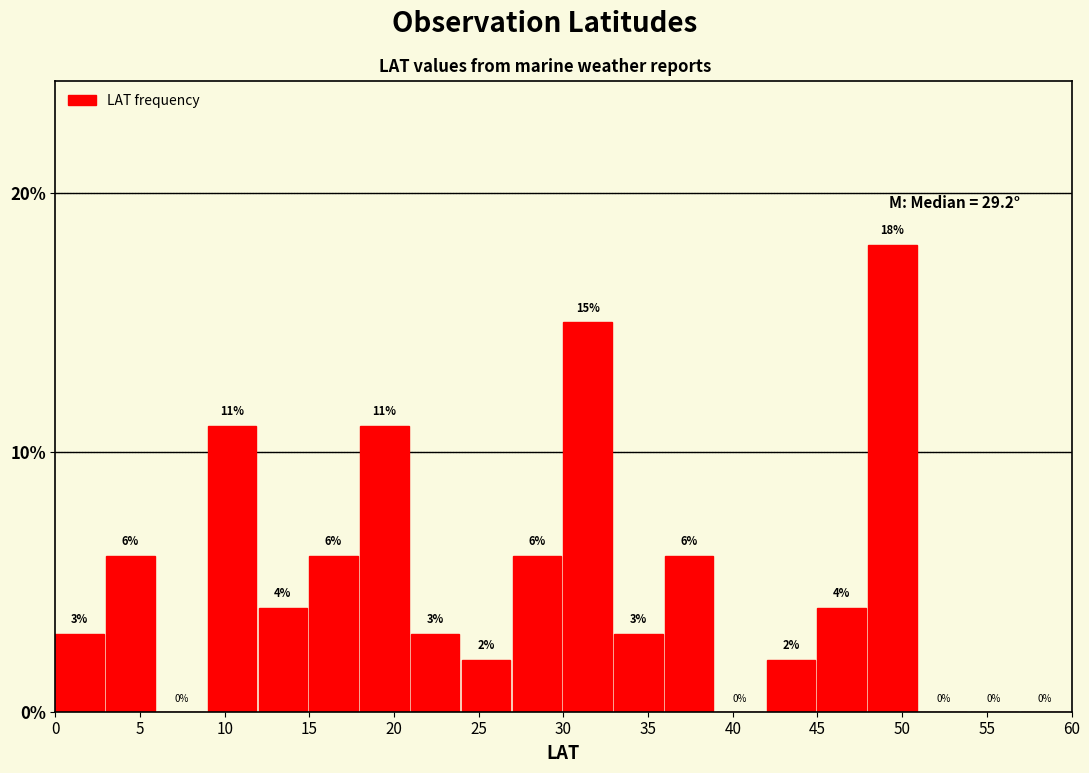

Reading left to right, list every bar in this chart as the range it spans on the x-axis followed by its height.

0 to 3: 3
3 to 6: 6
6 to 9: 0
9 to 12: 11
12 to 15: 4
15 to 18: 6
18 to 21: 11
21 to 24: 3
24 to 27: 2
27 to 30: 6
30 to 33: 15
33 to 36: 3
36 to 39: 6
39 to 42: 0
42 to 45: 2
45 to 48: 4
48 to 51: 18
51 to 54: 0
54 to 57: 0
57 to 60: 0